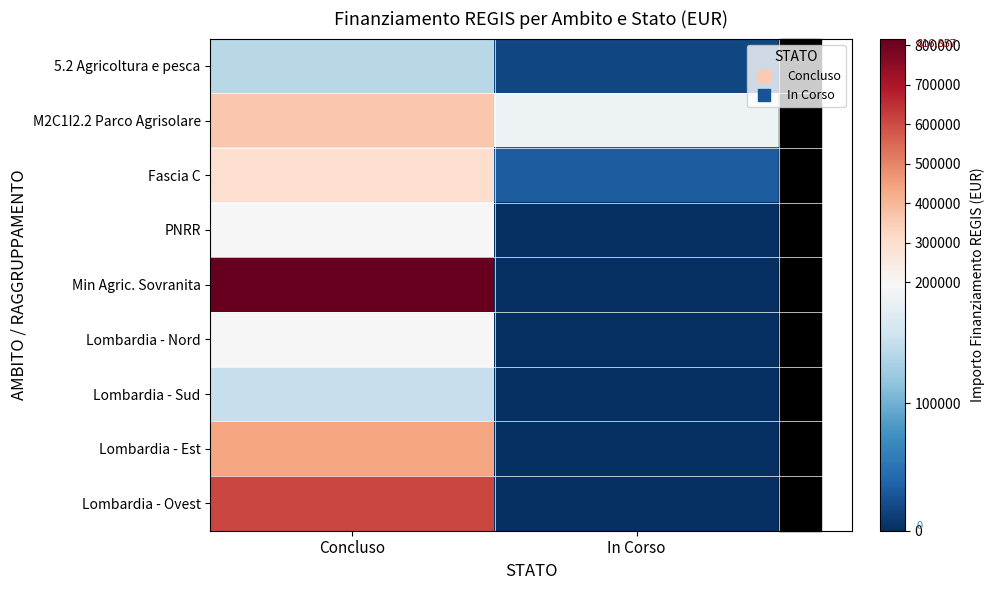

Reading left to right, extract all data points from this chart.

5.2 Agricoltura e pesca: Concluso=140293.6	In Corso=17625.0
M2C1I2.2 Parco Agrisolare: Concluso=360000.0	In Corso=183501.0
Fascia C: Concluso=300000.0	In Corso=32868.0
PNRR: Concluso=194735.1	In Corso=0.0
Min Agric. Sovranita: Concluso=816856.9	In Corso=0.0
Lombardia - Nord: Concluso=191989.4	In Corso=0.0
Lombardia - Sud: Concluso=149260.1	In Corso=0.0
Lombardia - Est: Concluso=441182.0	In Corso=0.0
Lombardia - Ovest: Concluso=611304.5	In Corso=0.0